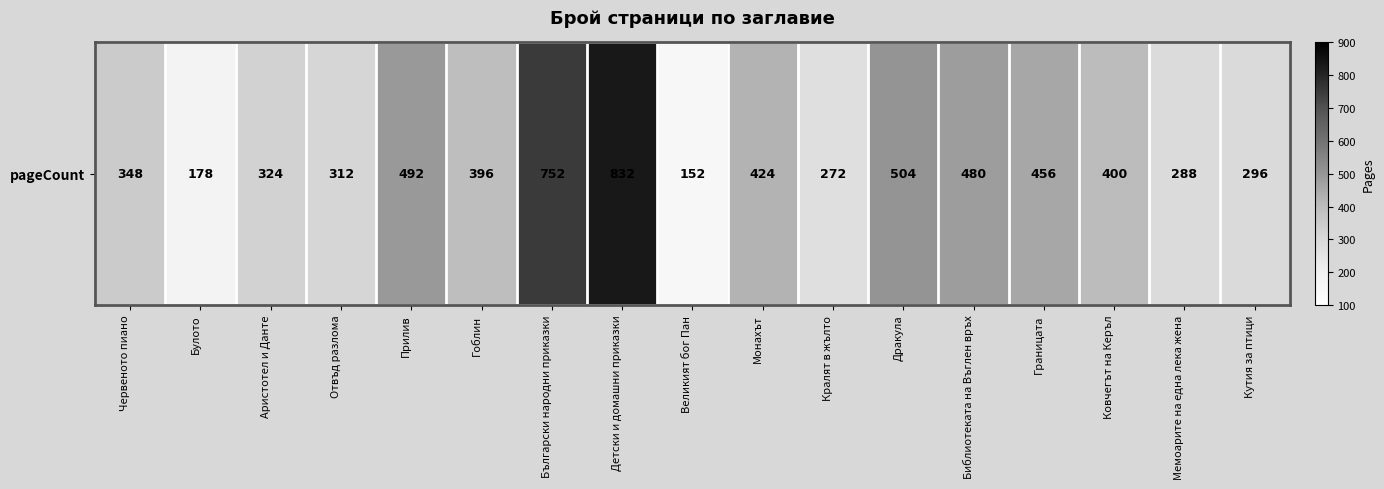

What is the greatest value displayed?

832